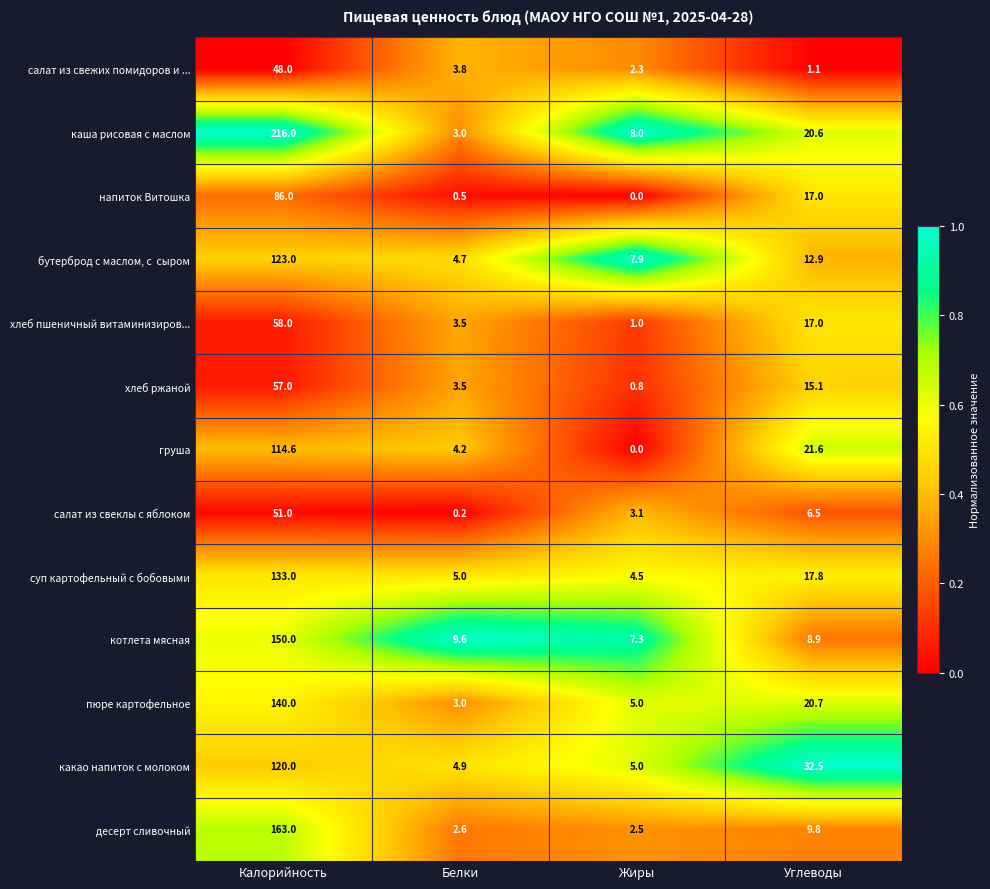

List the labels in order of десерт сливочный value, smallest first.

Жиры, Белки, Углеводы, Калорийность